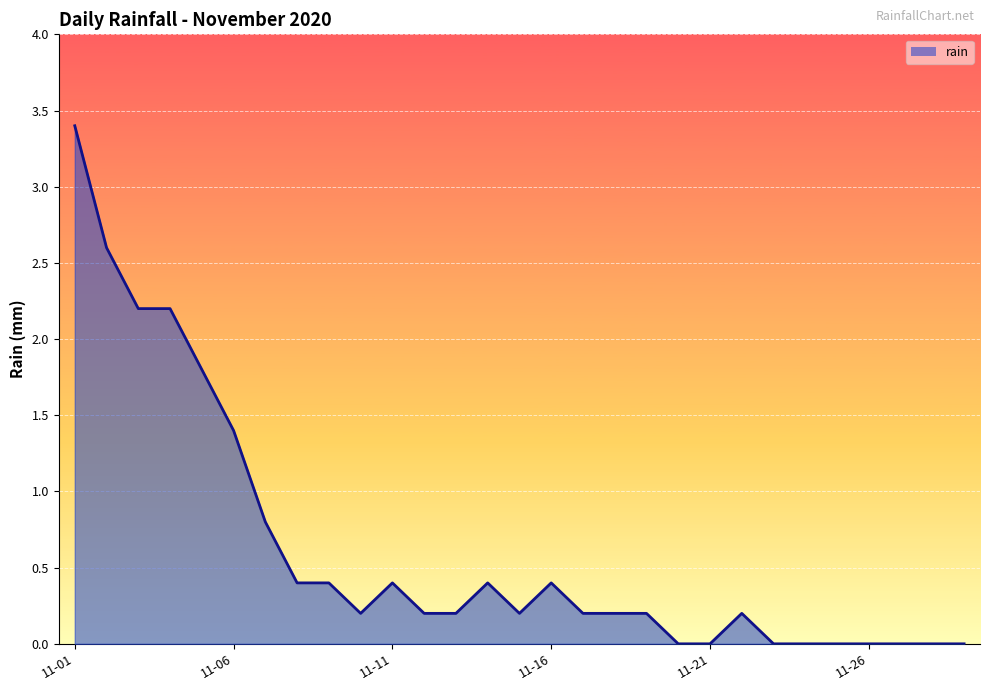

What is the difference between the maximum and minimum values?

3.4